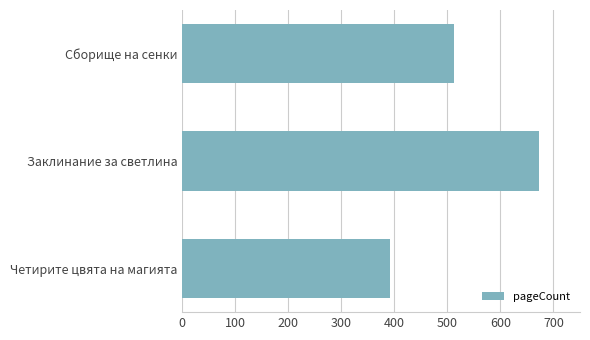

What value does the data have at Четирите цвята на магията?

392